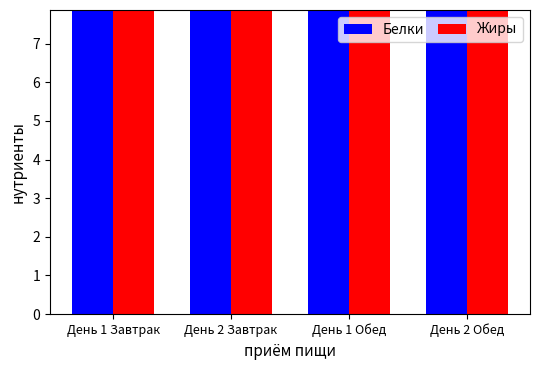

What is the value of the Жиры bar at the 1st from the left?

16.8